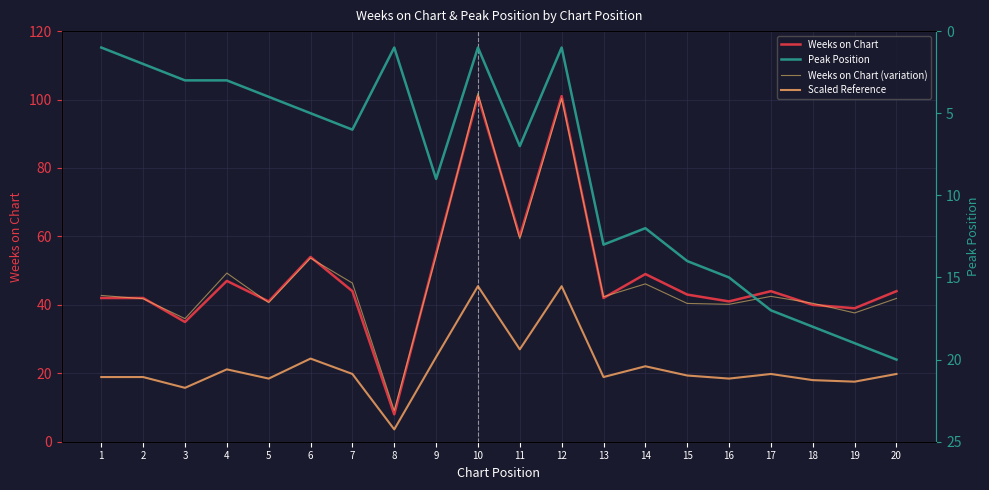

Which series has the widest spread of values?

Weeks on Chart